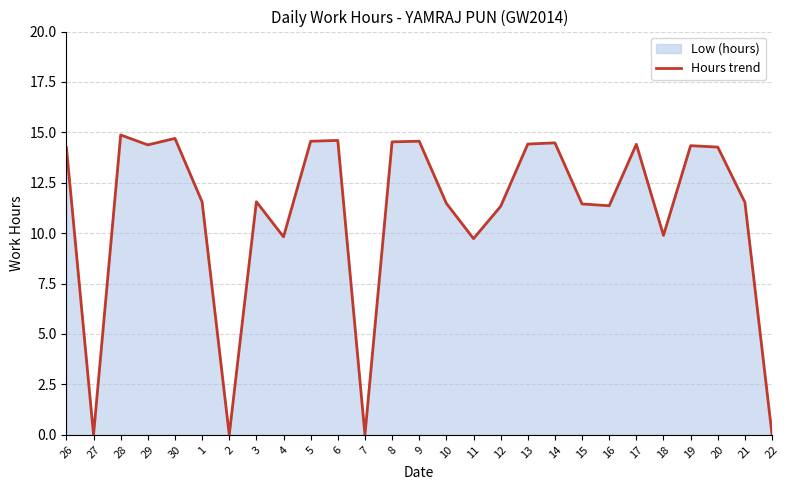

What is the difference between the maximum and minimum values?

14.9